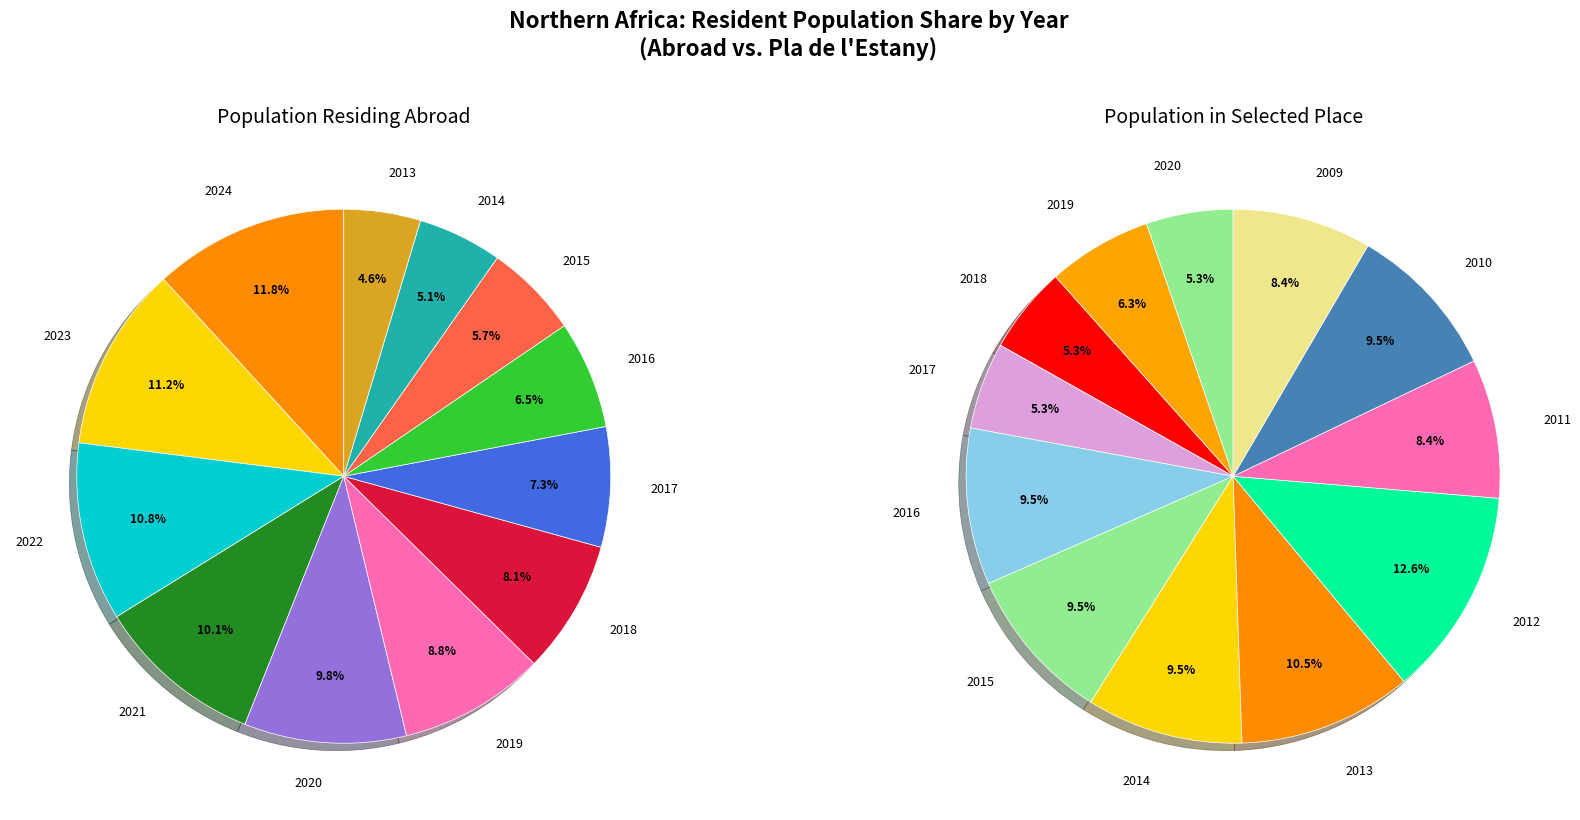

Is it true that 2020 is 10% of the pie?

True